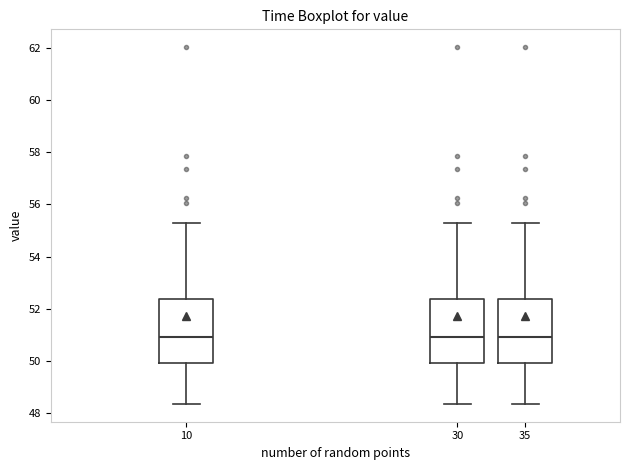

Reading left to right, transcribe this box plot: for each box, give where its median line is, the range the box spans, and where its two whiskers end, as read against the y-axis. The values are not printed on the chart, so give them approximately, as read against the axis.

10: median 51.0, box 50.0 to 52.4, whiskers 48.4 to 55.2
30: median 51.0, box 50.0 to 52.4, whiskers 48.4 to 55.2
35: median 51.0, box 50.0 to 52.4, whiskers 48.4 to 55.2